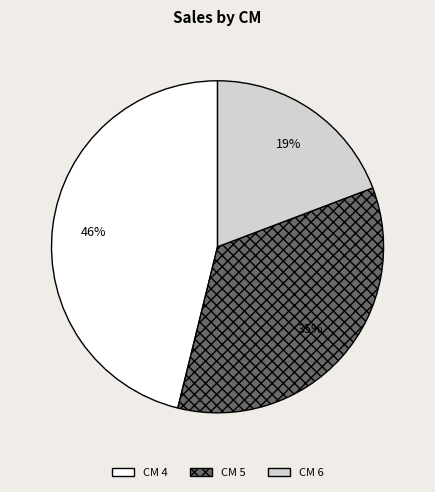

What percentage is the CM 4 slice, to the nearest percent?

46%